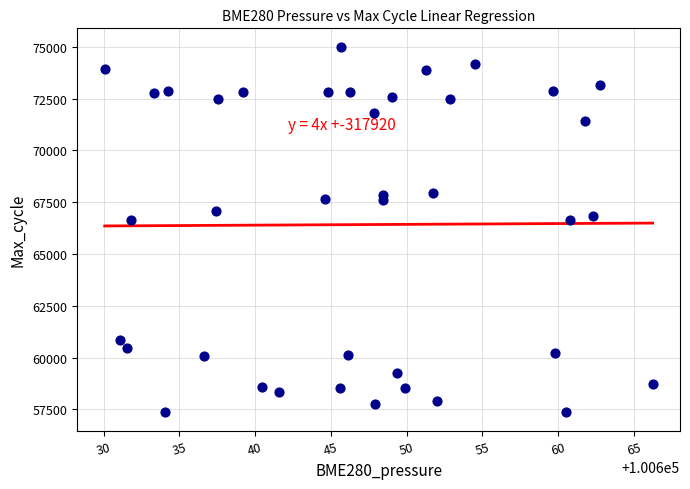

What is the range of Y values (max minus min)?

17653